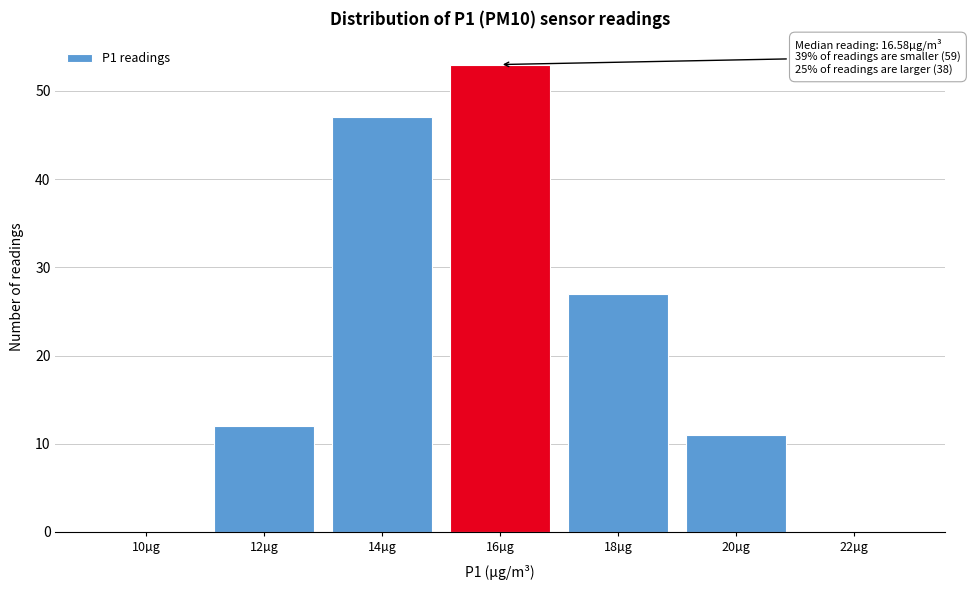

Reading left to right, list all the values displayed in this chart.

10µg=0	12µg=12	14µg=47	16µg=53	18µg=27	20µg=11	22µg=0